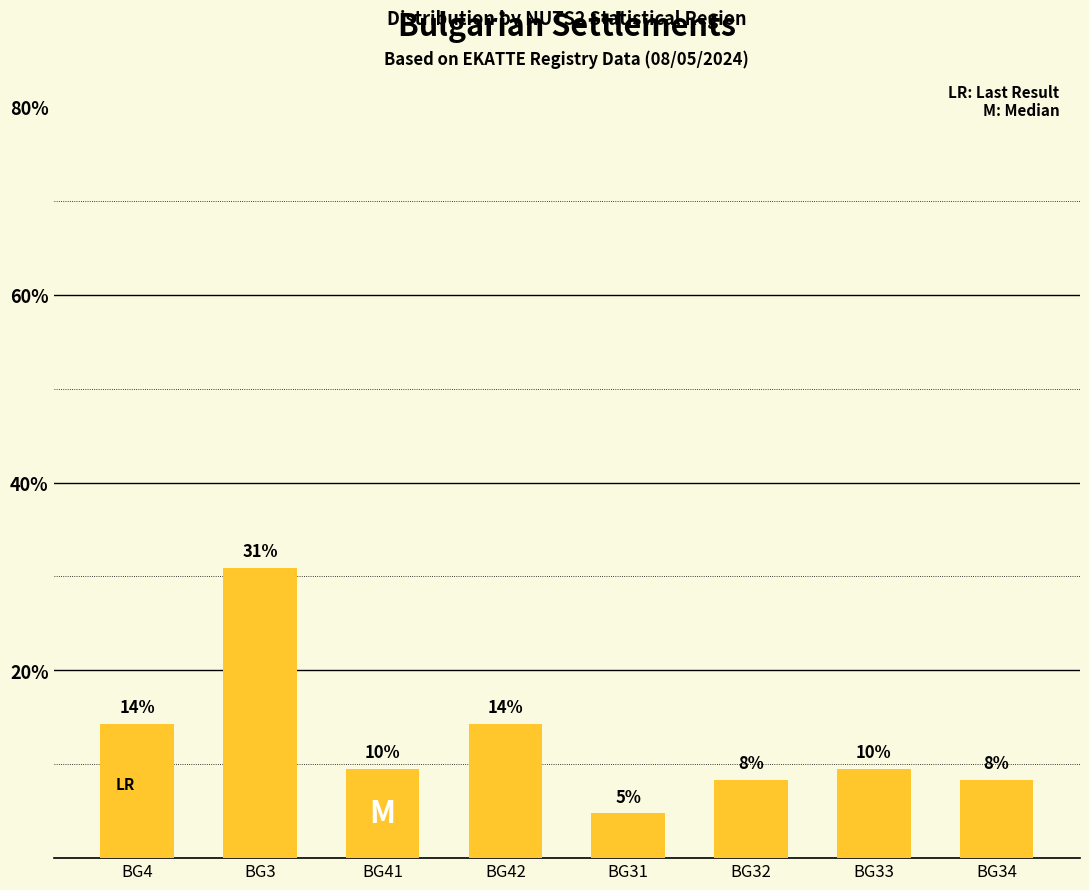

Does the chart contain any negative values?

No